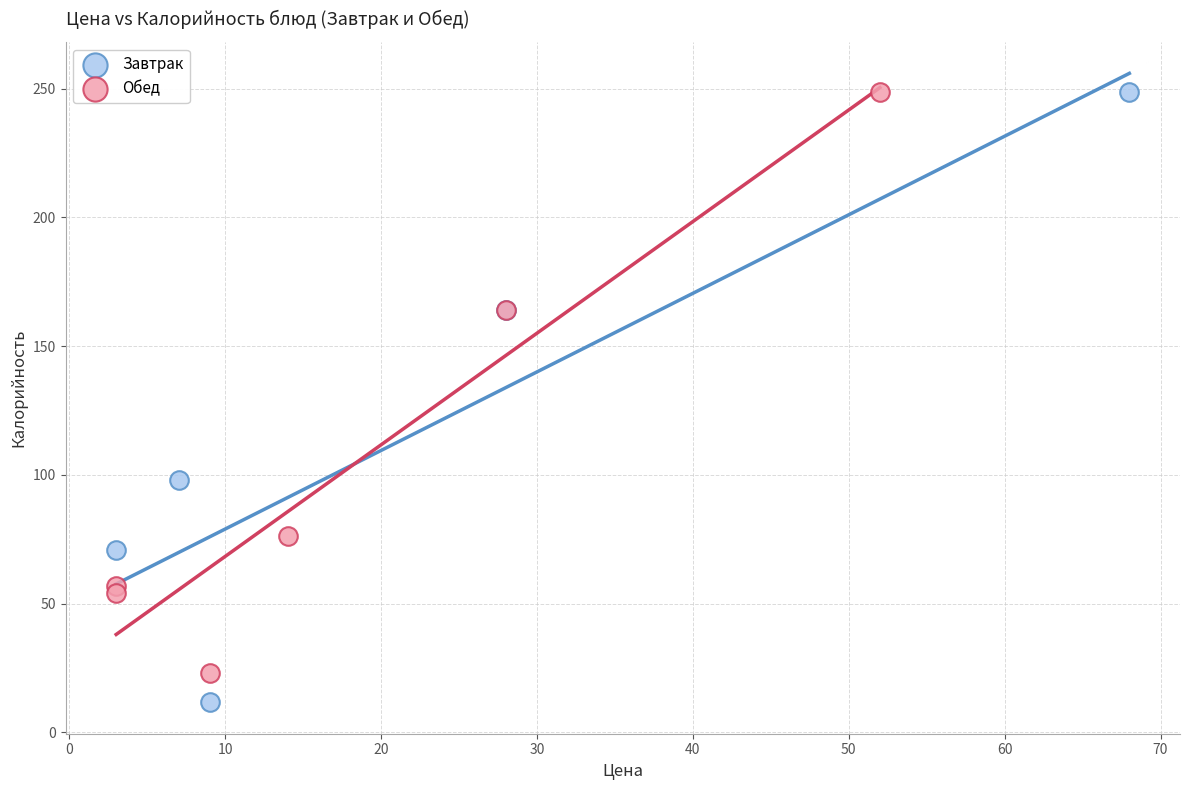

Which series has the widest spread of Y values?

Завтрак